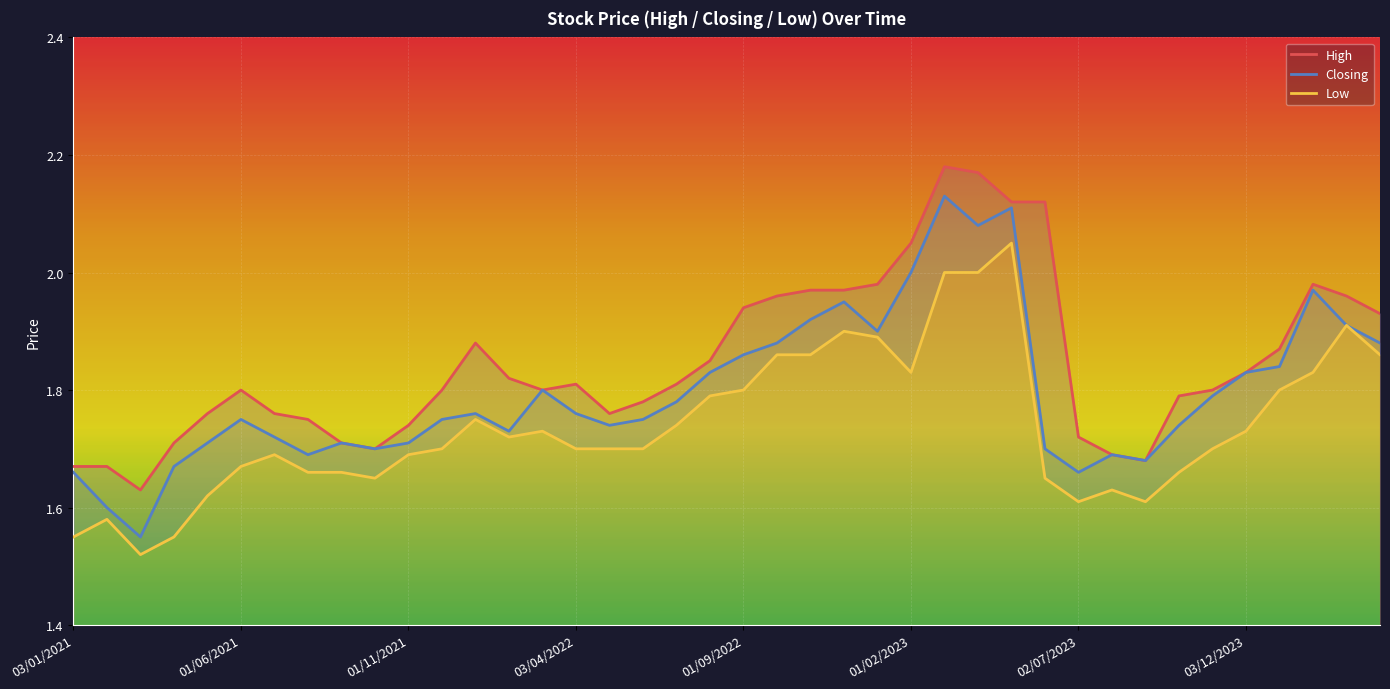

What is the minimum value for Low?

1.5